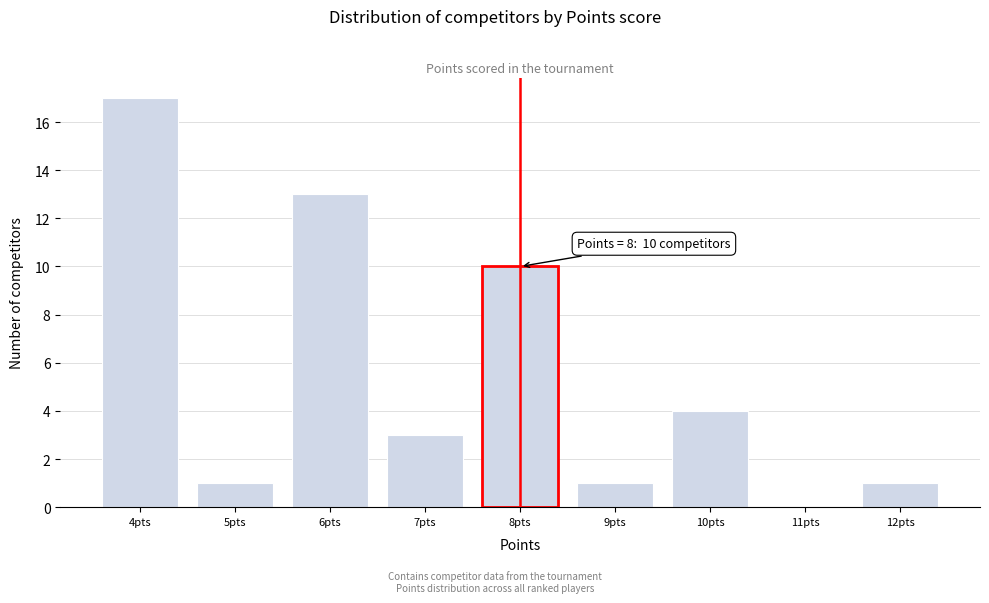

Over which range of the x-axis is the bar tallest?

3.5 to 4.5